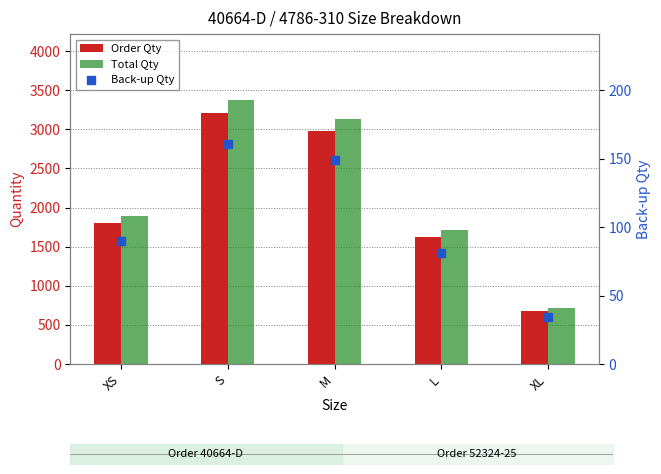

What are all the series names shown in the legend?

Order Qty, Total Qty, Back-up Qty